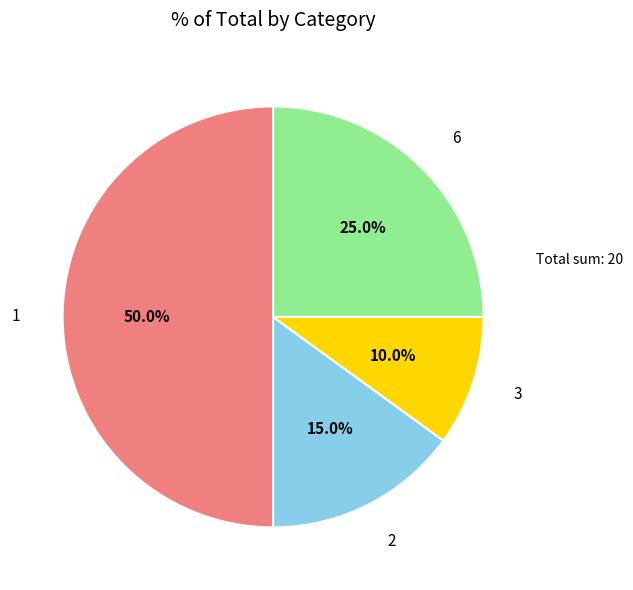

How much of the chart is everything except 2?

85.0%